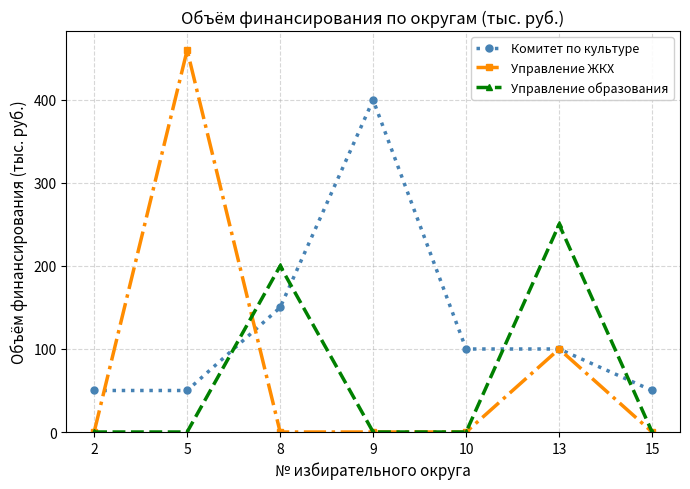

What are all the series names shown in the legend?

Комитет по культуре, Управление ЖКХ, Управление образования